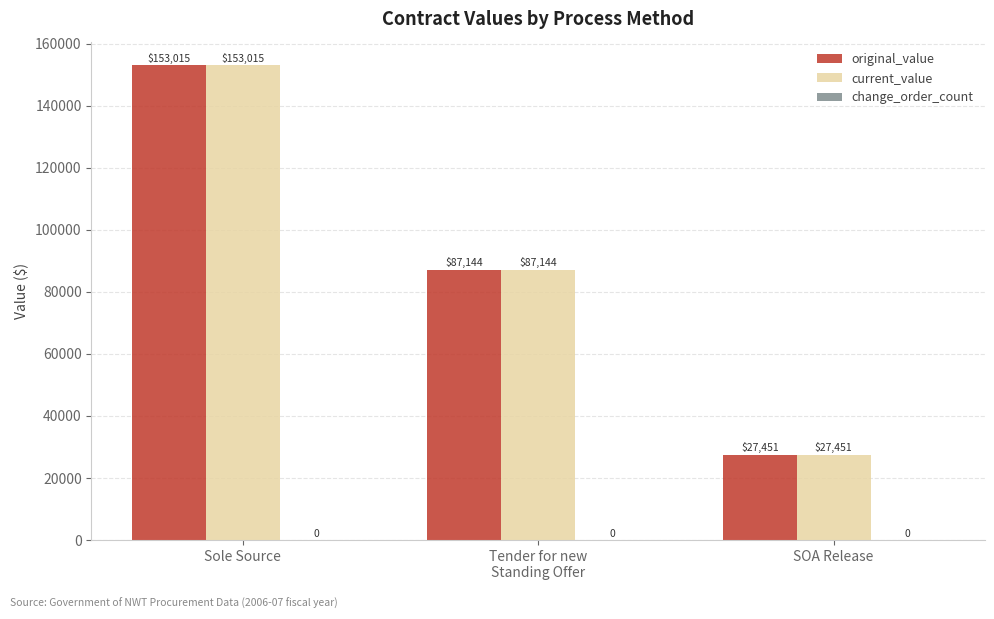

Where does the current_value series first go above 87144?

Sole Source